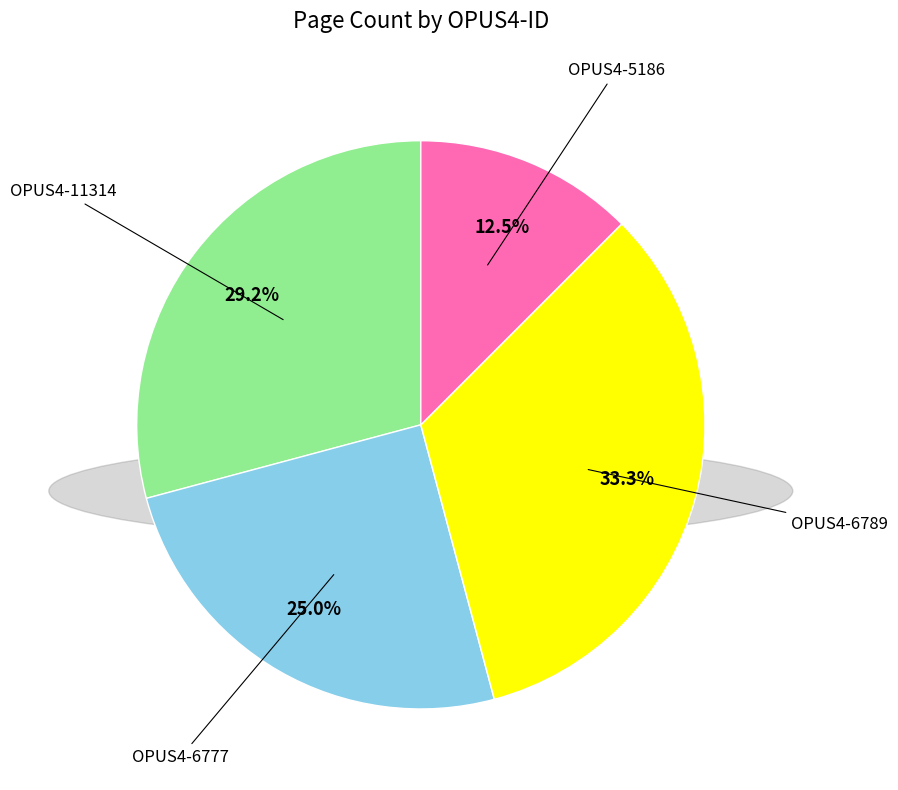

The OPUS4-11314 slice represents 15% of the pie. True or false?

False